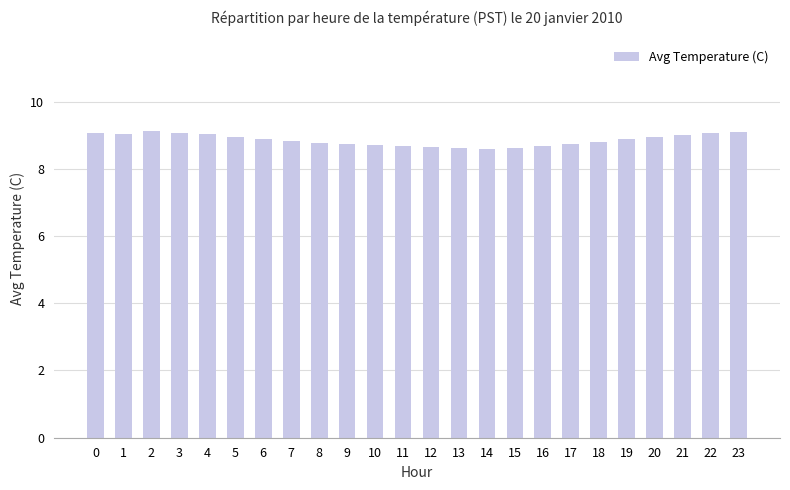

What is the value of the 17th bar from the left?

8.7